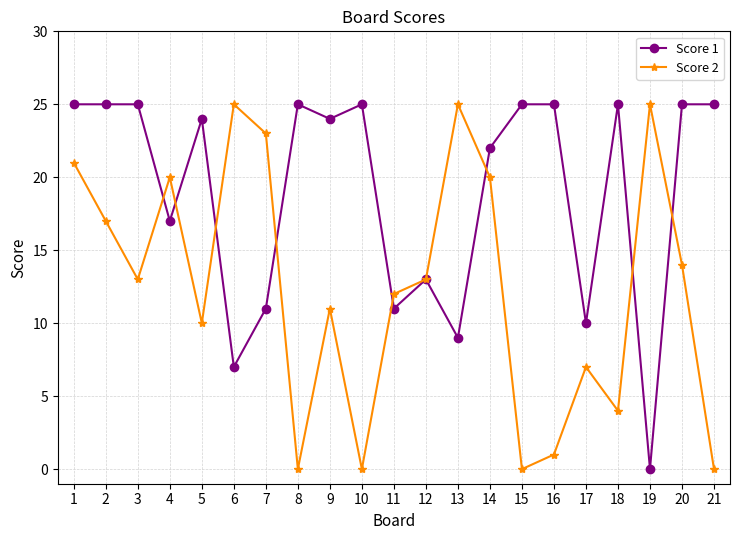

What is the total value across all series at 1?

46